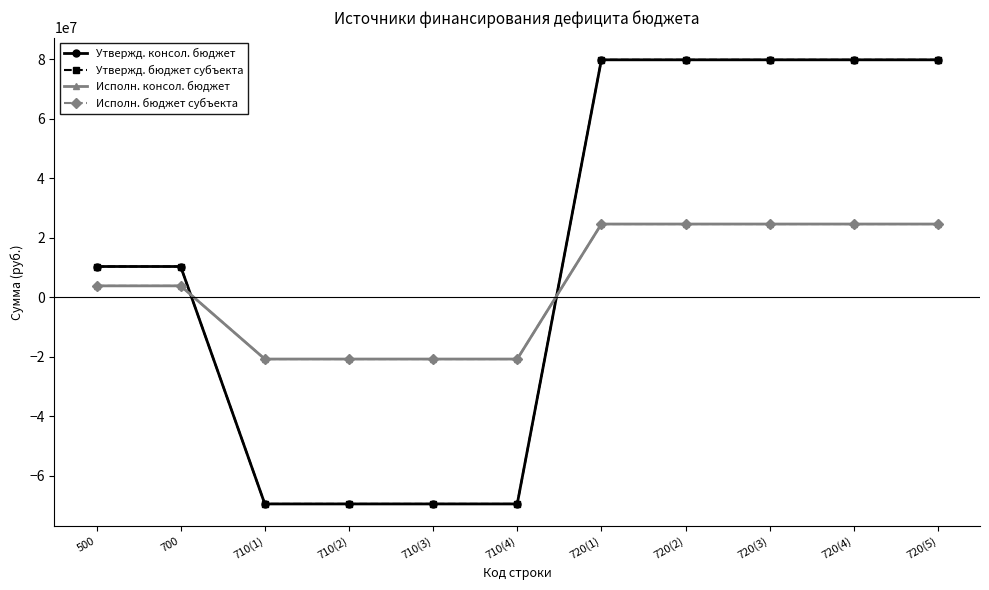

Reading left to right, transcribe all the data shown in this chart.

Утвержд. консол. бюджет: 10329800.6	10329800.6	-69453853.1	-69453853.1	-69453853.1	-69453853.1	79783653.7	79783653.7	79783653.7	79783653.7	79783653.7
Утвержд. бюджет субъекта: 10329800.6	10329800.6	-69453853.1	-69453853.1	-69453853.1	-69453853.1	79783653.7	79783653.7	79783653.7	79783653.7	79783653.7
Исполн. консол. бюджет: 3825630.7	3825630.7	-20769448.0	-20769448.0	-20769448.0	-20769448.0	24595078.6	24595078.6	24595078.6	24595078.6	24595078.6
Исполн. бюджет субъекта: 3825630.7	3825630.7	-20769448.0	-20769448.0	-20769448.0	-20769448.0	24595078.6	24595078.6	24595078.6	24595078.6	24595078.6